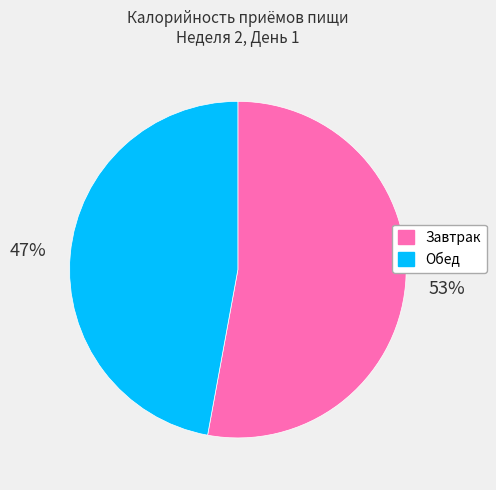

To the nearest percent, what portion does Завтрак represent?

53%